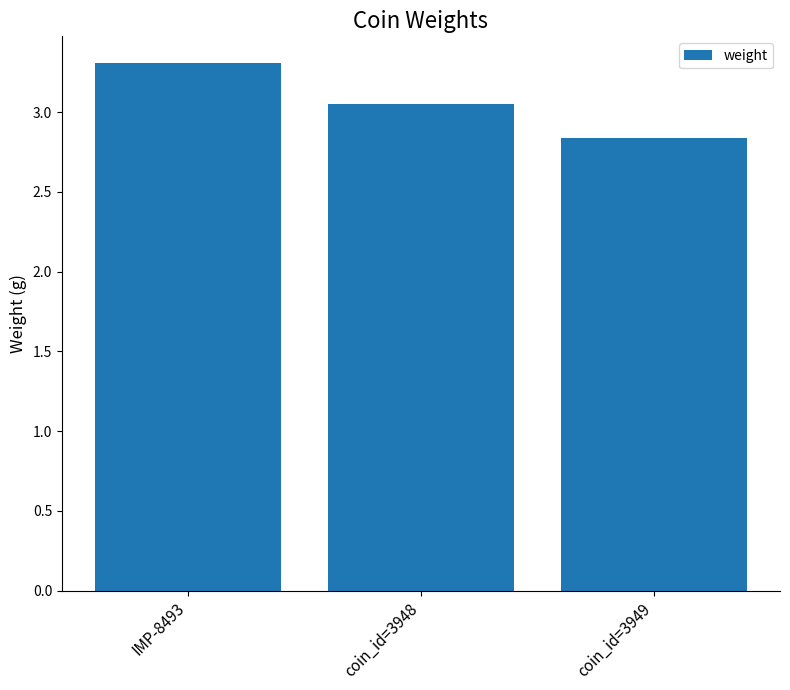

At which label does the data first exceed 3?

IMP-8493